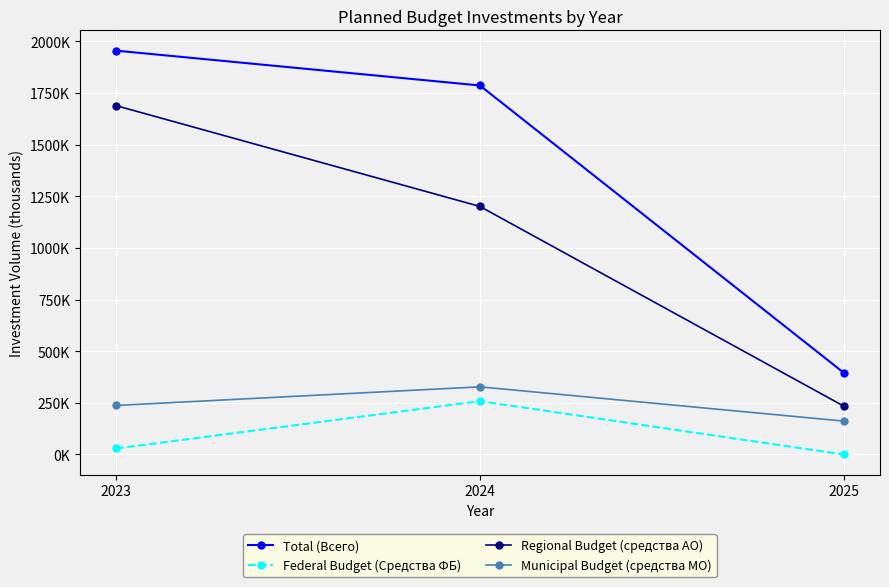

Where does the Federal Budget (Средства ФБ) series first go above 28939?

2024